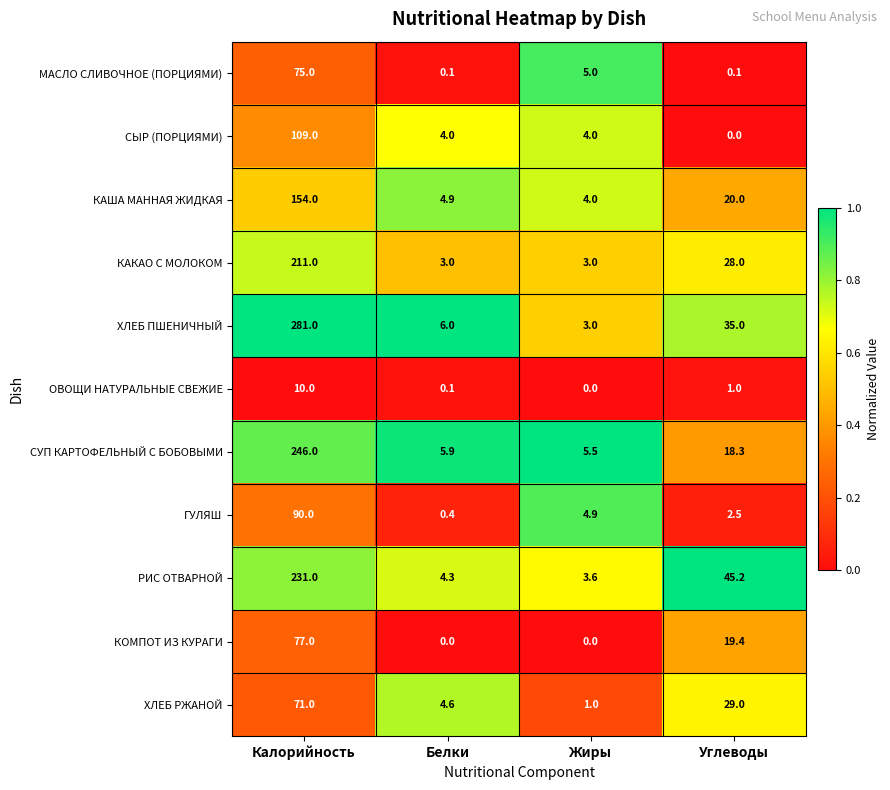

At how many categories does at least one series exceed 0?

4